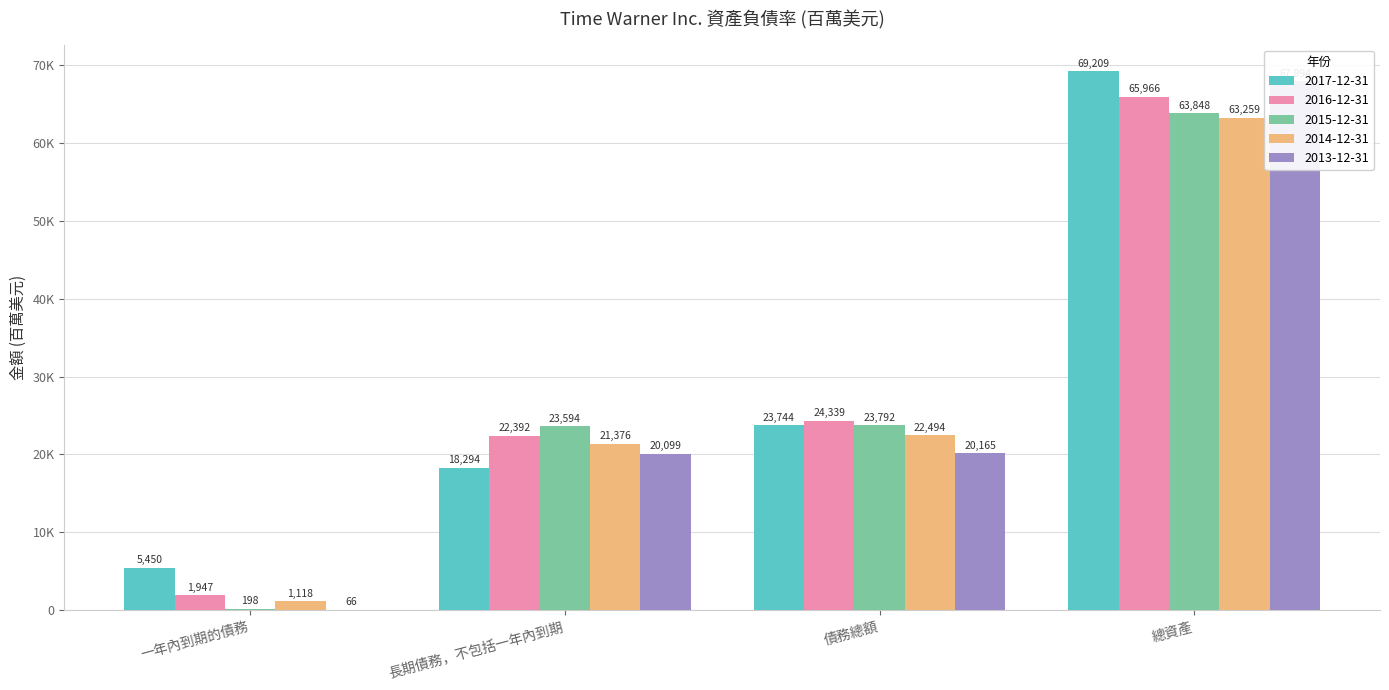

Are the bars grouped side by side (vs. stacked)?

Yes